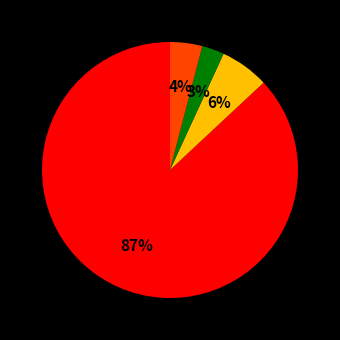

To the nearest percent, what is the average slice percentage?

25%